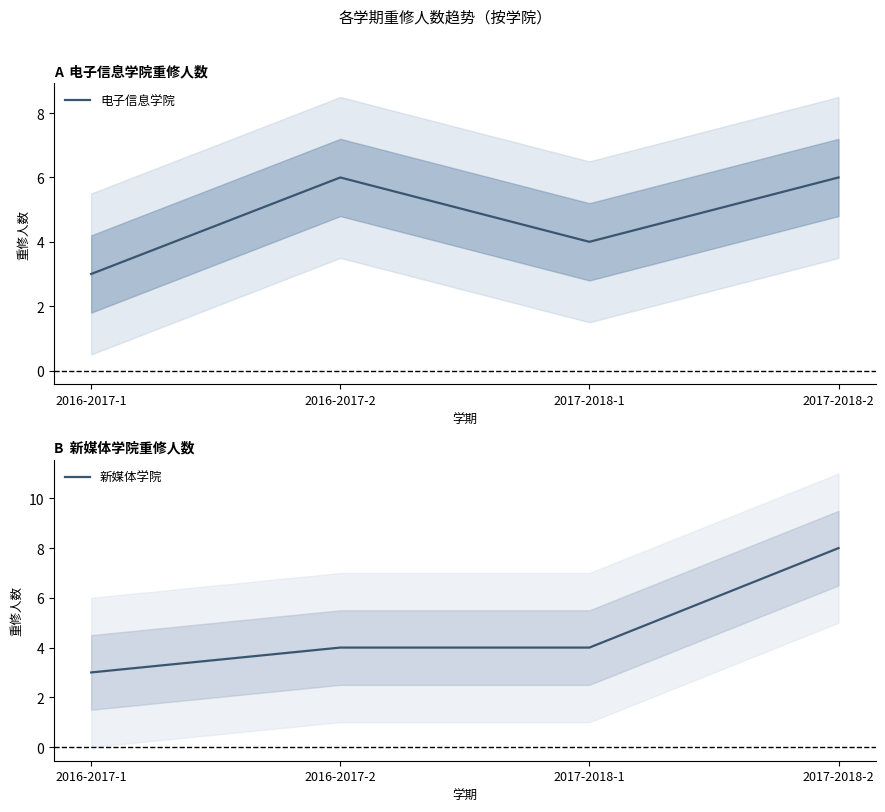

How many lines are shown in the chart?

2